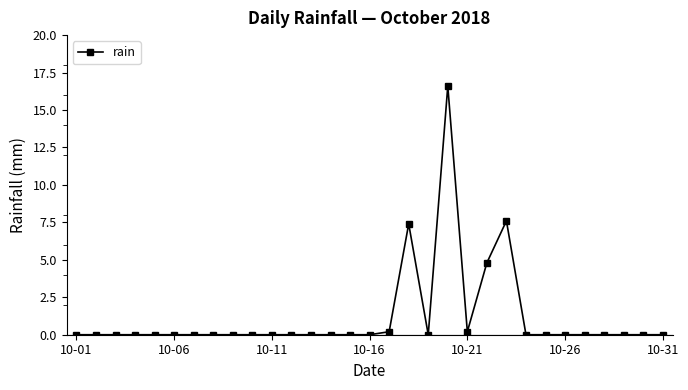

What is the greatest value displayed?

16.6